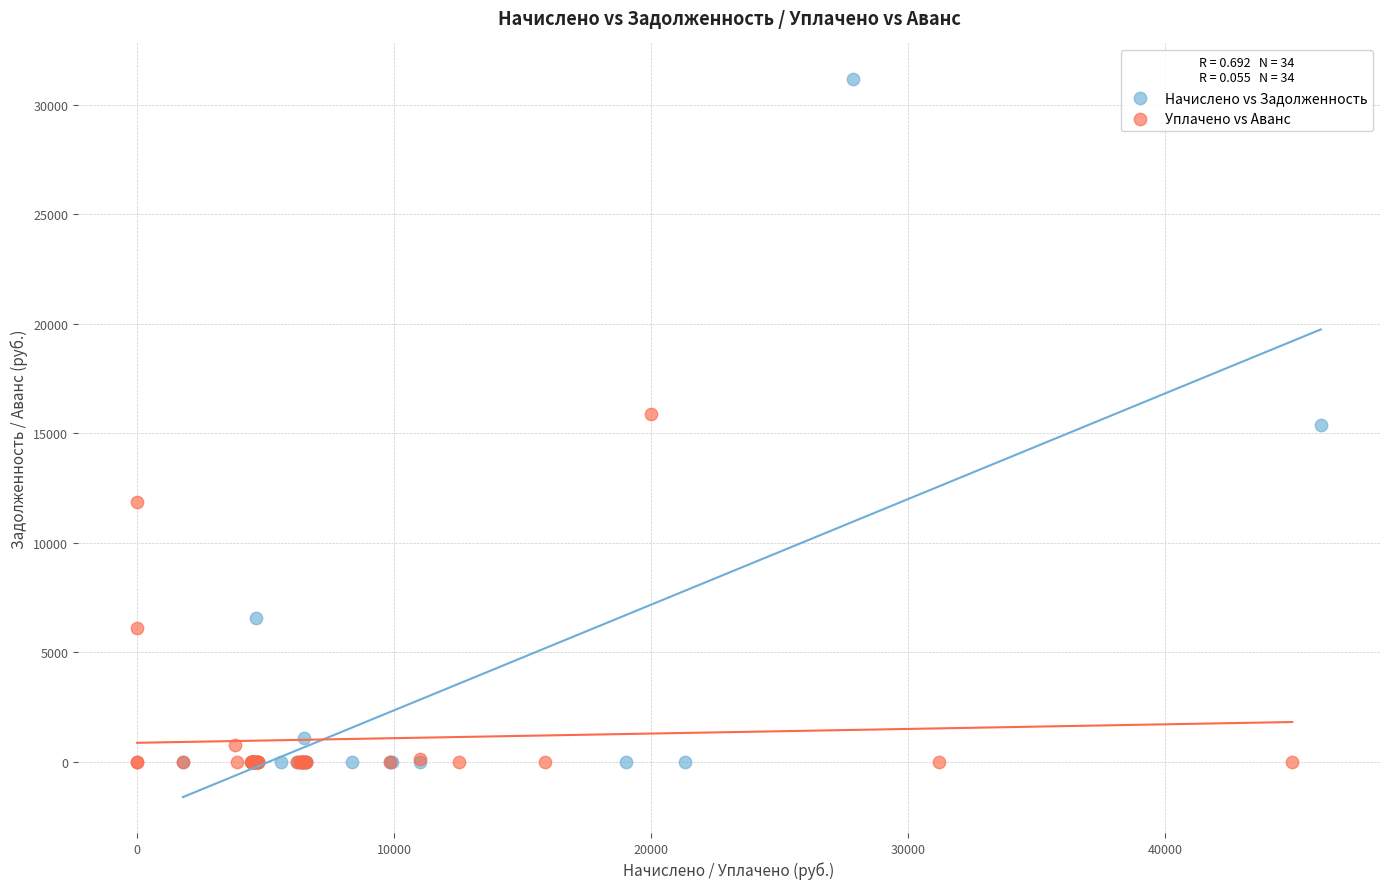

What are all the series names shown in the legend?

Начислено vs Задолженность, Уплачено vs Аванс